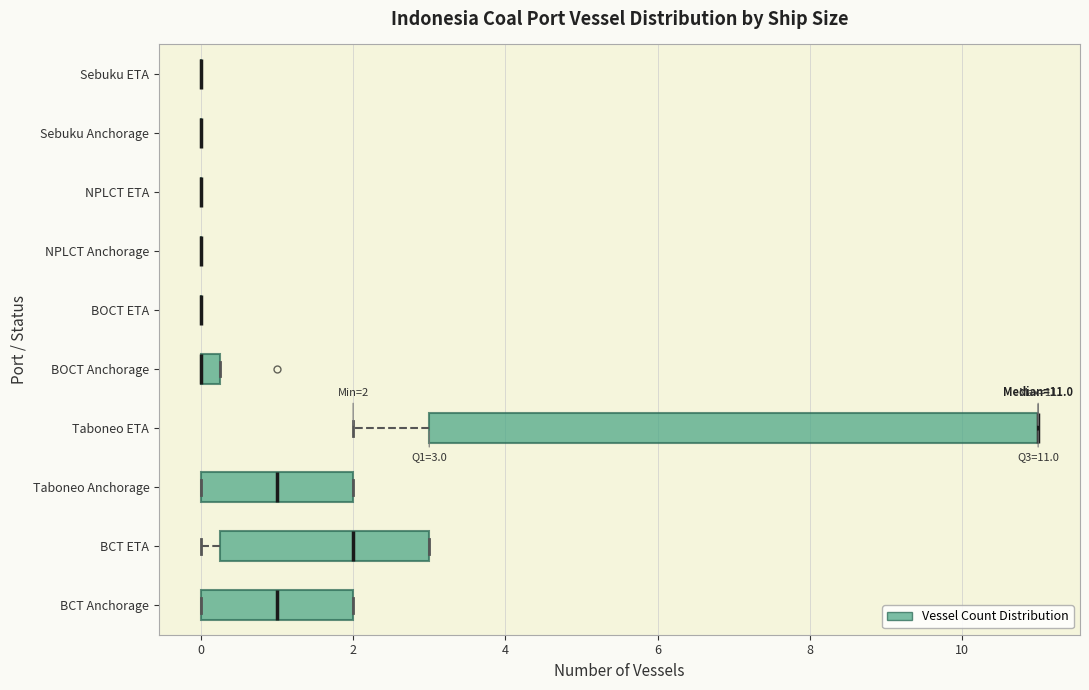

Which box is the widest, from its left edge to its right edge?

Taboneo ETA